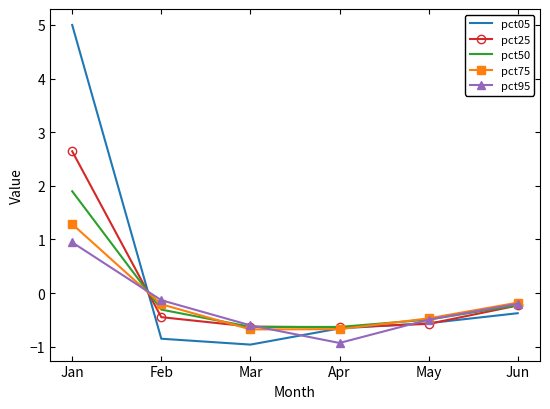

How many positive values does the pct05 series have?

1